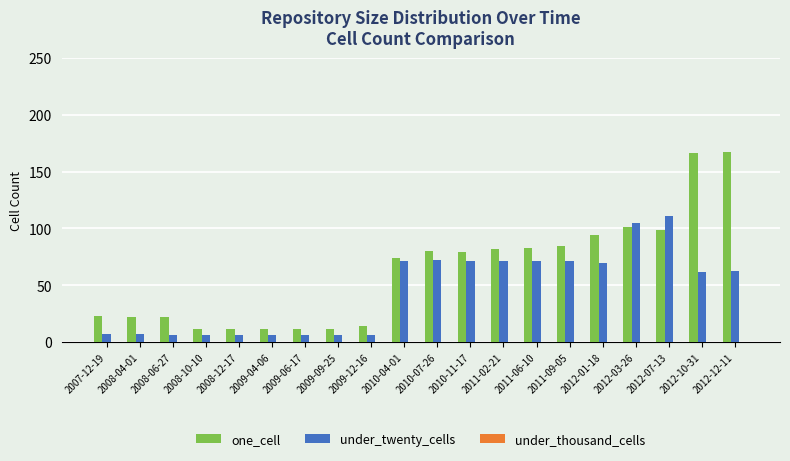

What is the lowest value of the under_twenty_cells series?

6